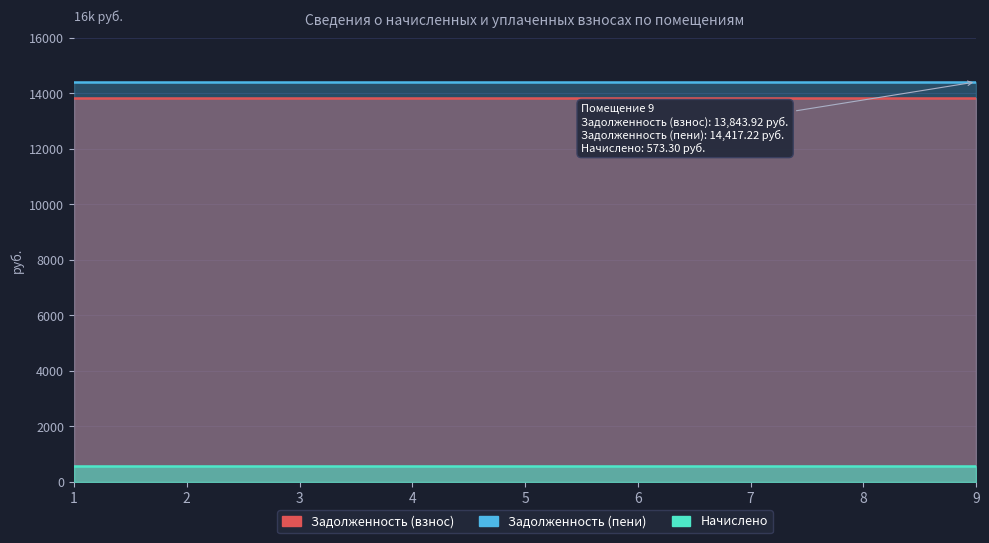

What is the minimum value shown in the chart?

573.3